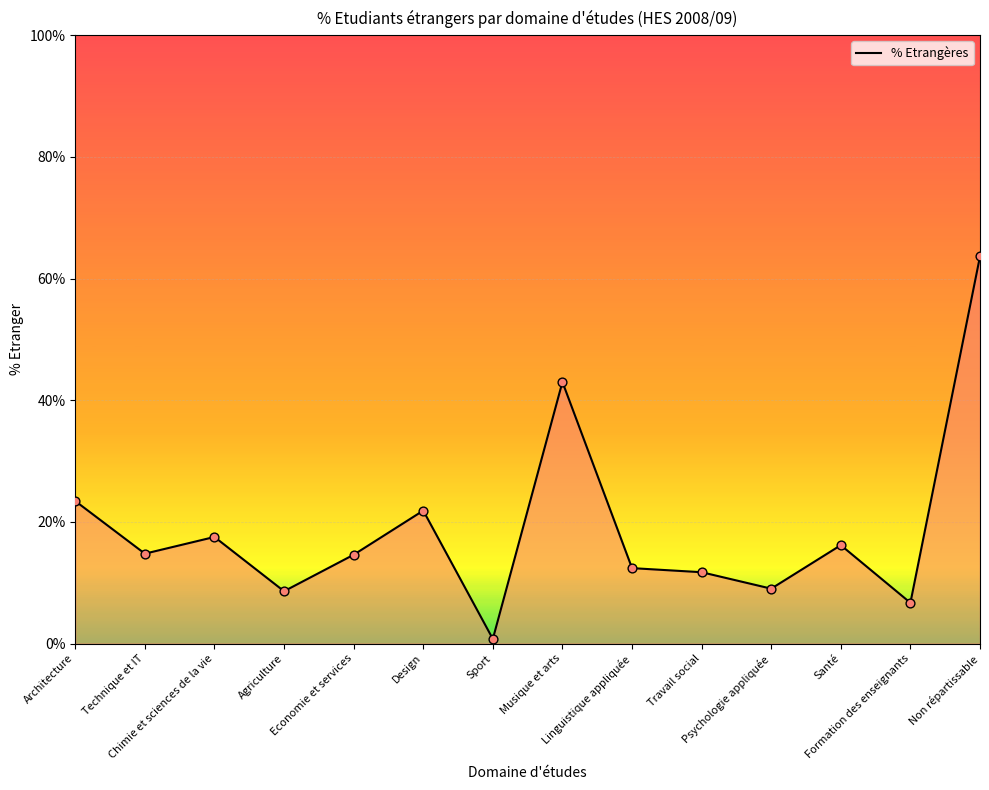

What is the change in value from Chimie et sciences de la vie to Linguistique appliquée?

-5.1